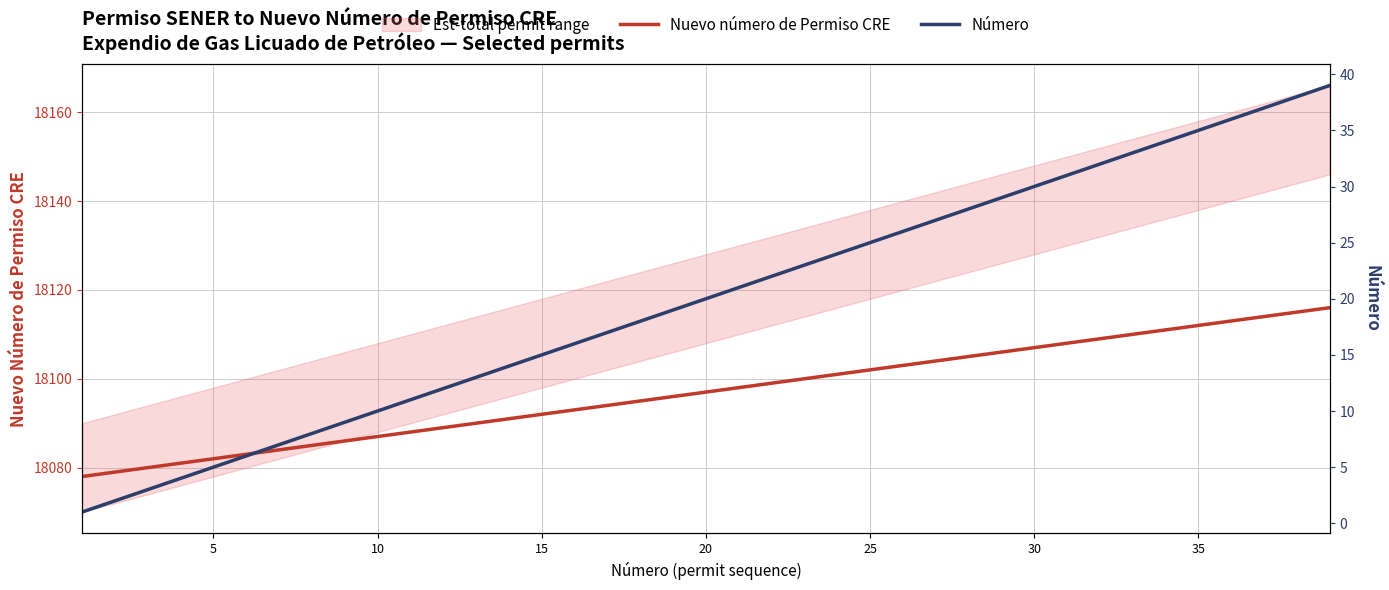

Reading right to left, list all the values displayed in this chart.

Nuevo número de Permiso CRE: 18116	18115	18114	18113	18112	18111	18110	18109	18108	18107	18106	18105	18104	18103	18102	18101	18100	18099	18098	18097	18096	18095	18094	18093	18092	18091	18090	18089	18088	18087	18086	18085	18084	18083	18082	18081	18080	18079	18078
Número: 39	38	37	36	35	34	33	32	31	30	29	28	27	26	25	24	23	22	21	20	19	18	17	16	15	14	13	12	11	10	9	8	7	6	5	4	3	2	1